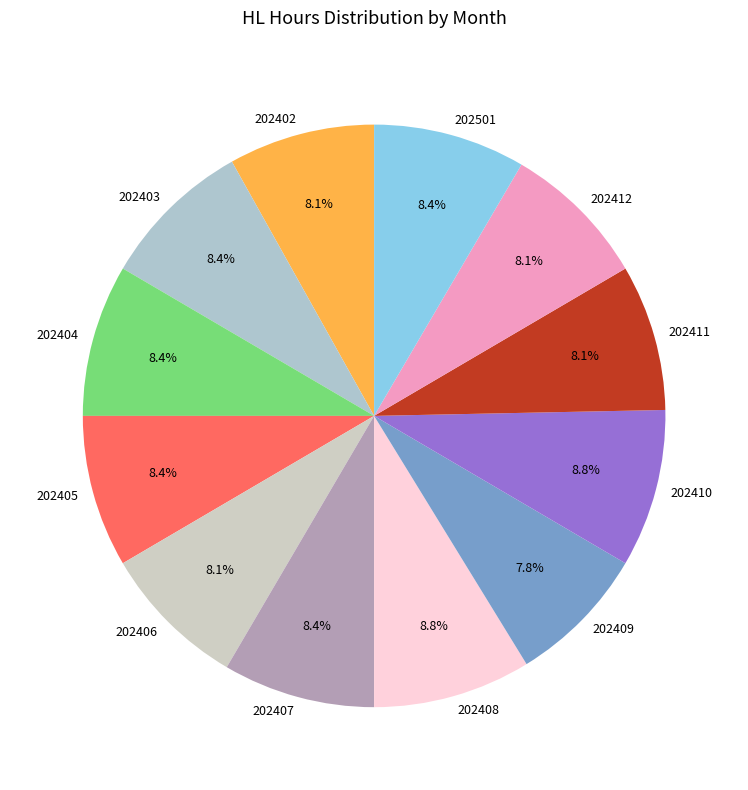

How many segments does this pie chart have?

12